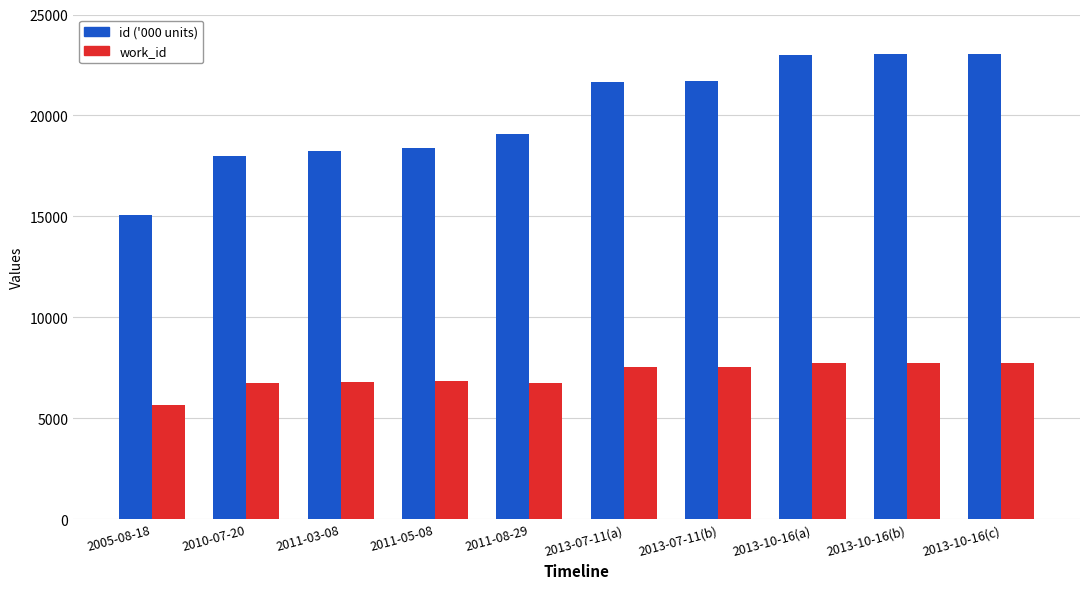

Count the number of data series in this chart.

2